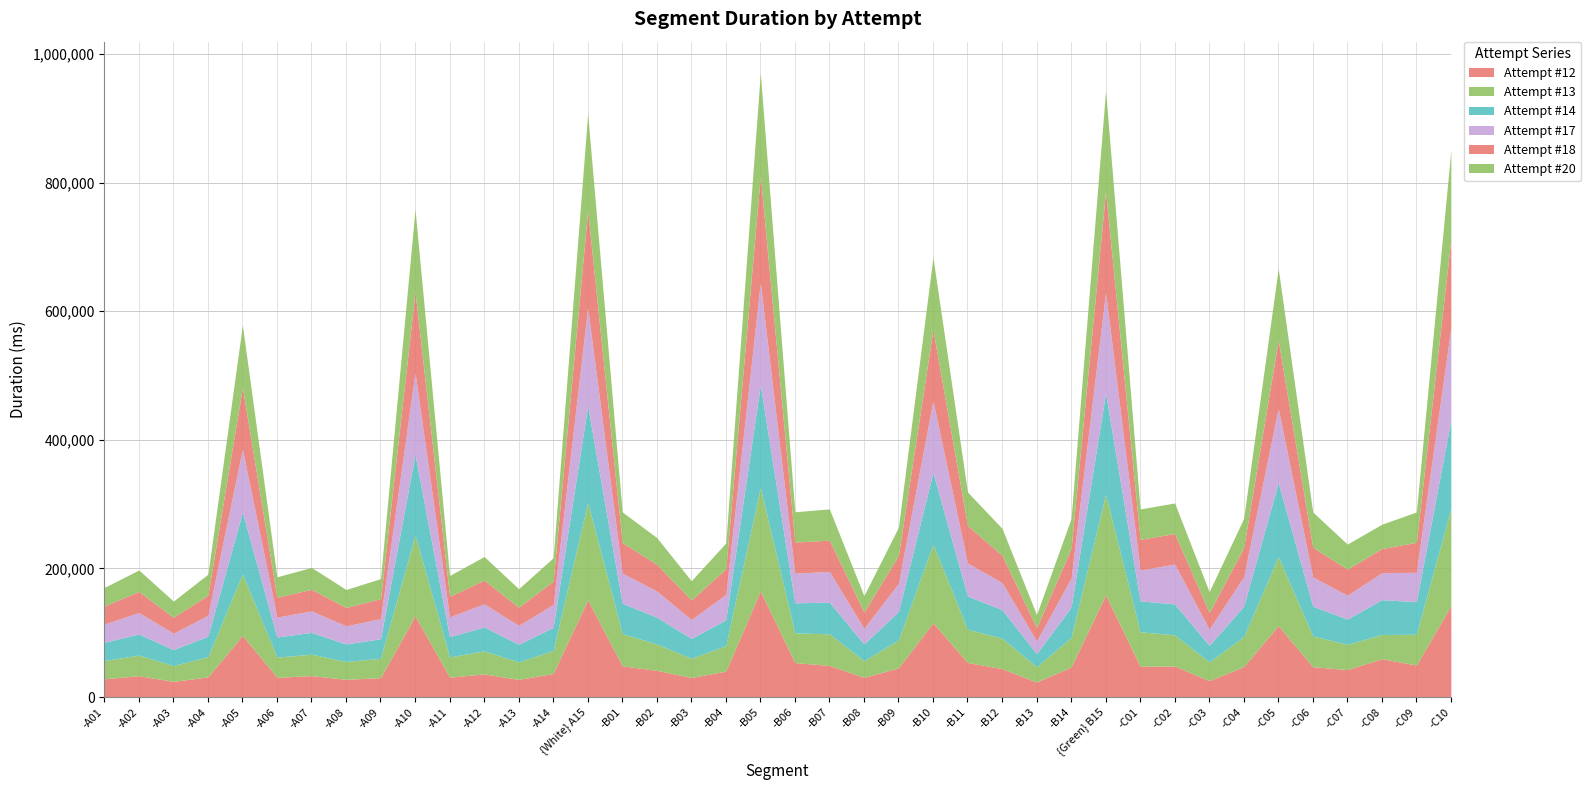

What is the value of the Attempt #13 point at the 36th from the left?

47879